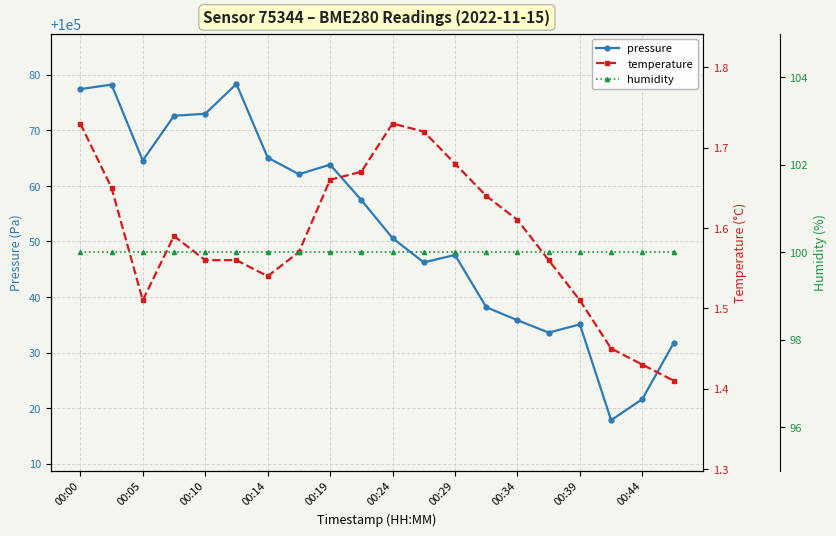

Where is the first local minimum for pressure?

00:05